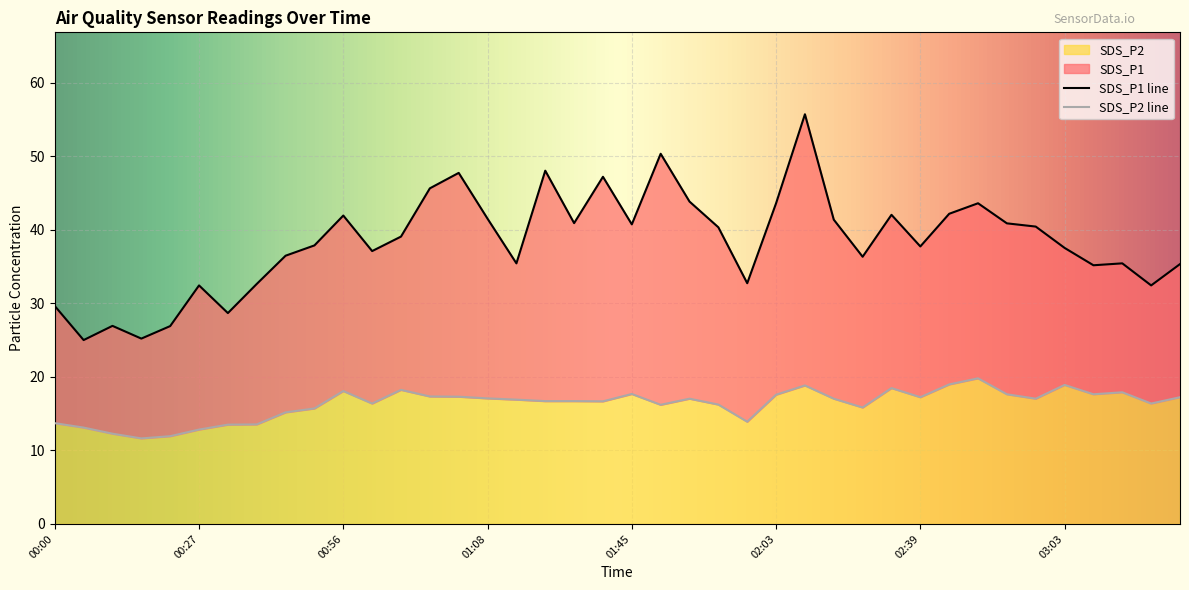

At 03:36, list the series in order from largest to smallest.

SDS_P1, SDS_P2